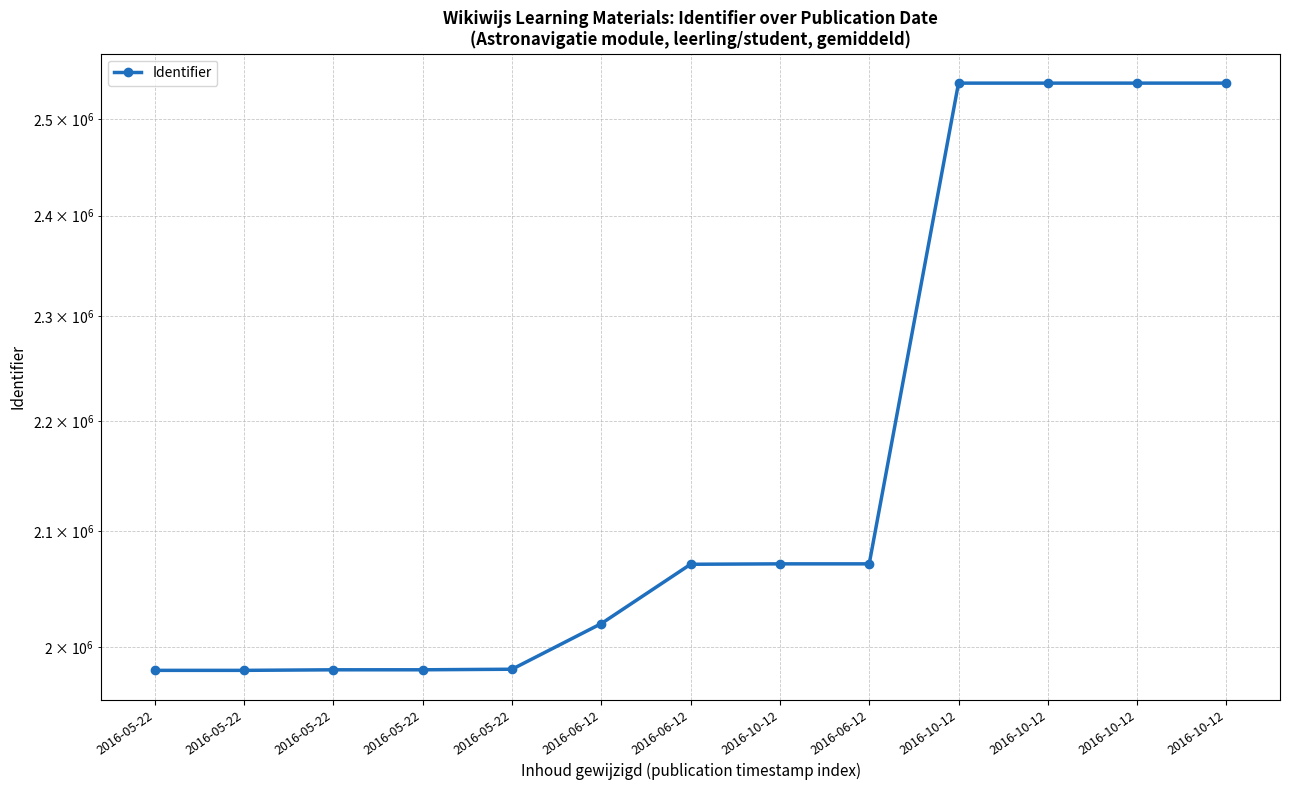

What is the ratio of the value at 2016-06-12 to the value at 2016-05-22?

1.0